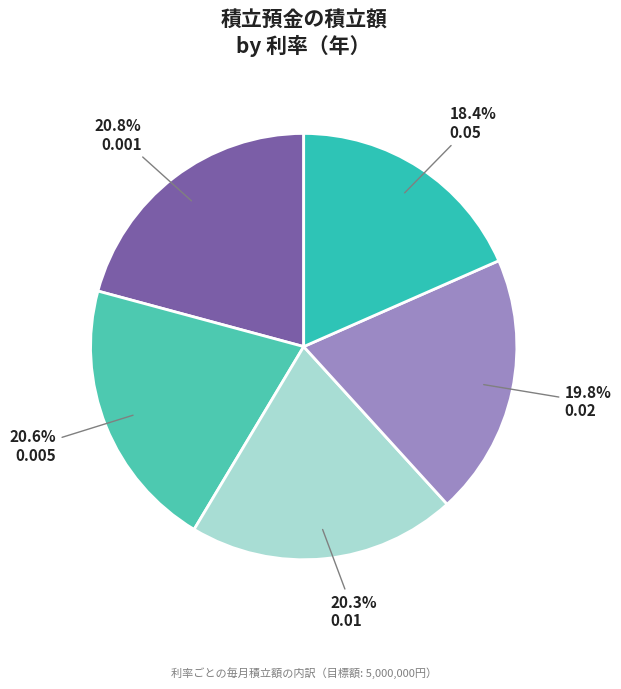

To the nearest percent, what is the average slice percentage?

20%